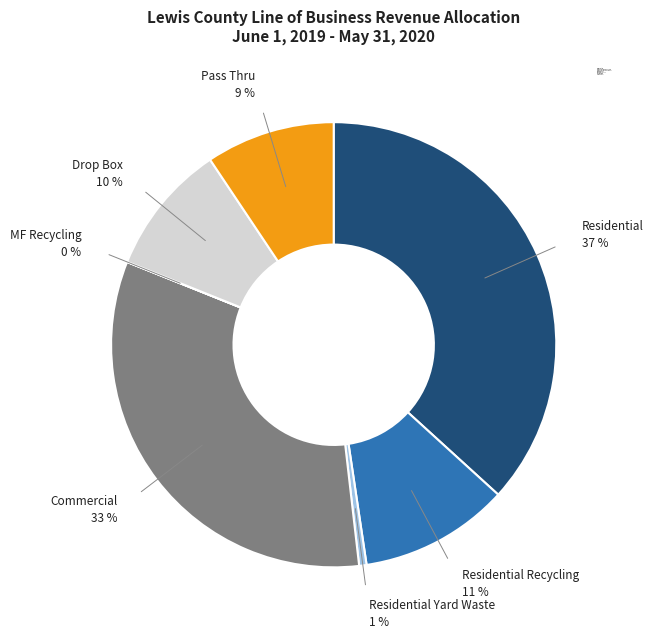

Do Residential and Commercial together represent more than half of the pie?

Yes